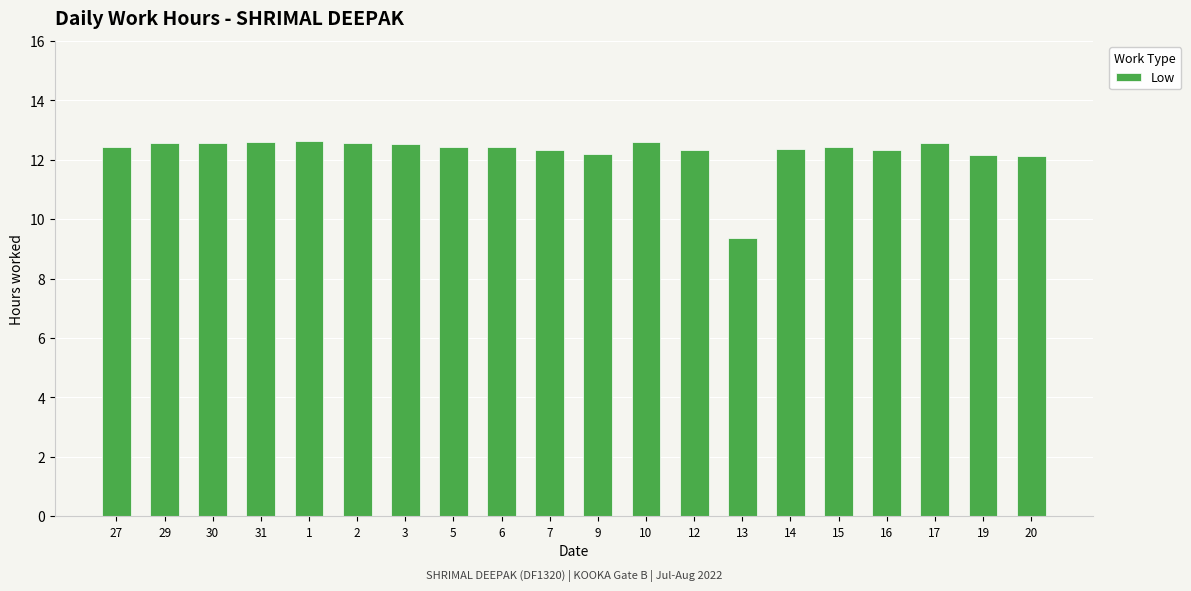

What is the ratio of the value at 31 to the value at 1?

1.0